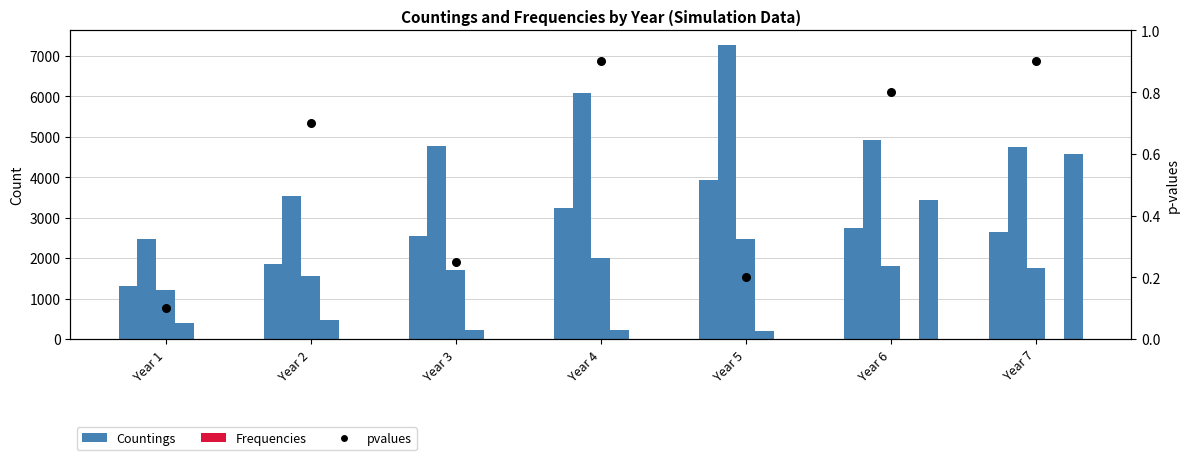

At how many categories does at least one series exceed 2612?

4